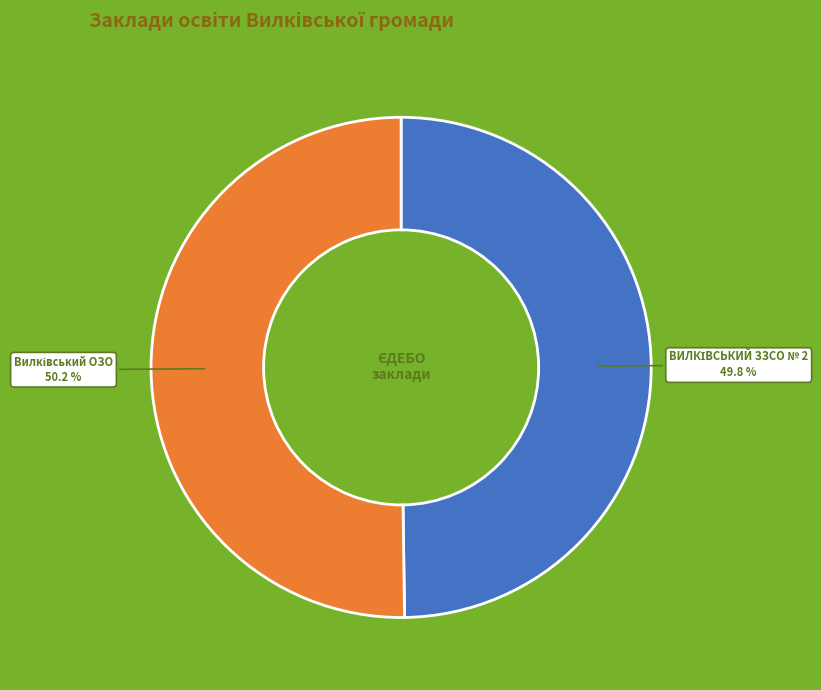

Is there a majority slice in this chart?

Yes